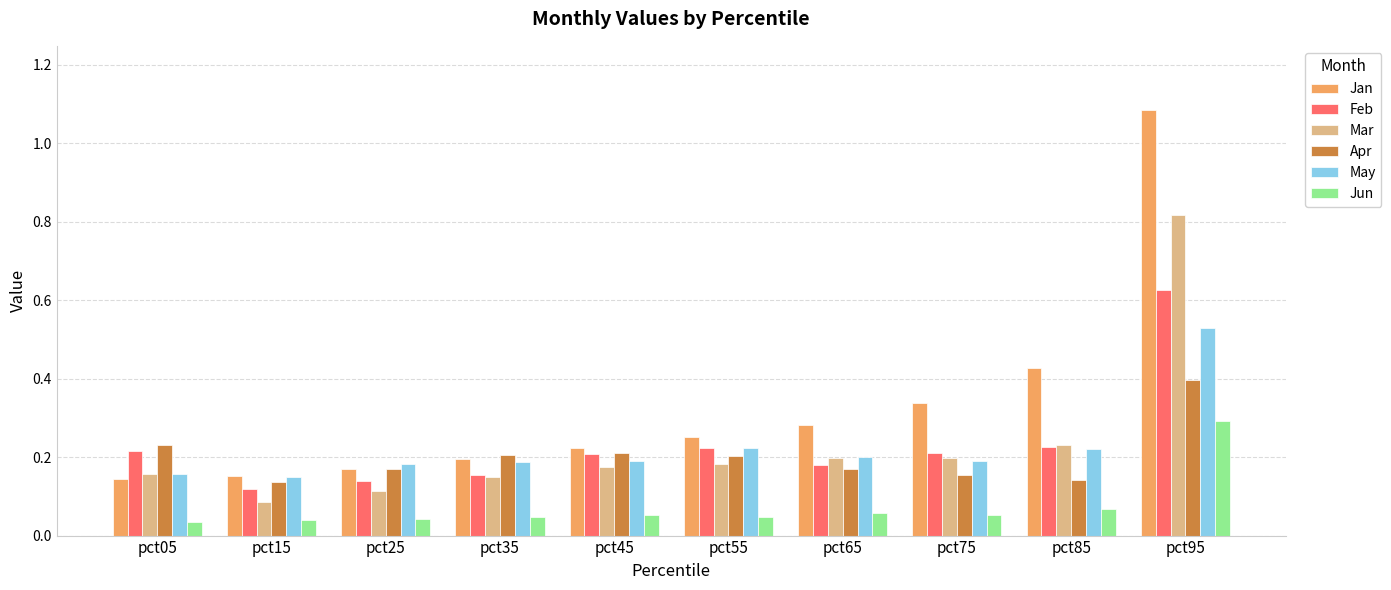

What is the sum of all Mar values?

2.3